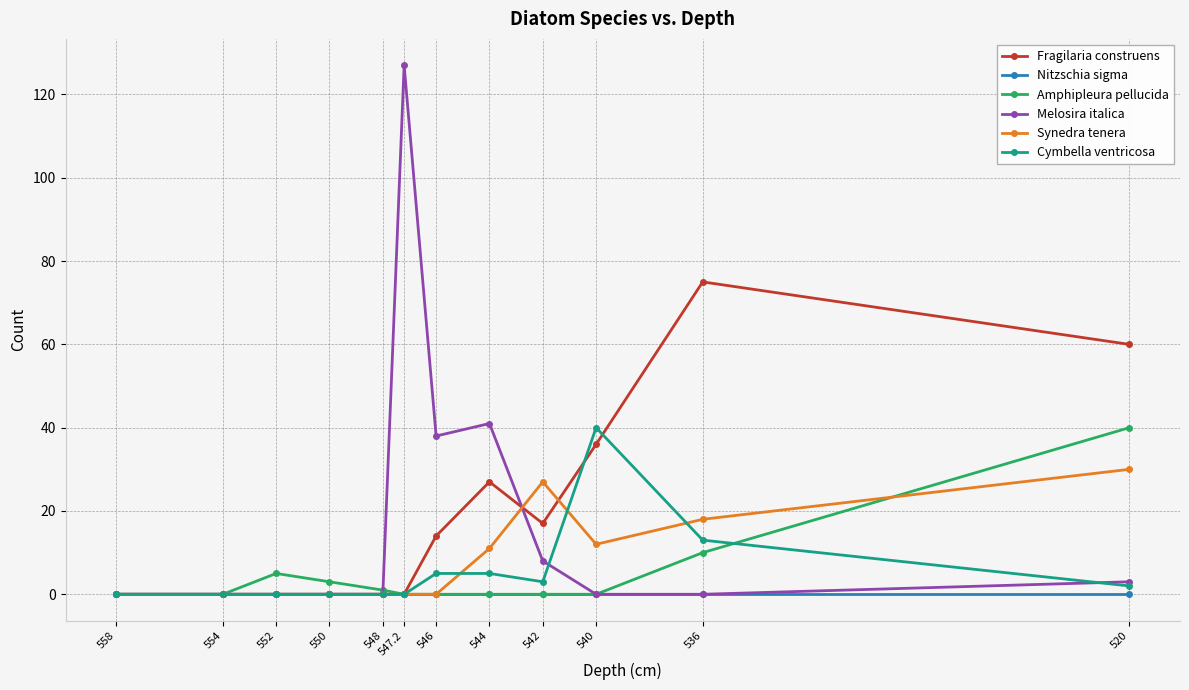

How many values in the Fragilaria construens series are below 14?

6